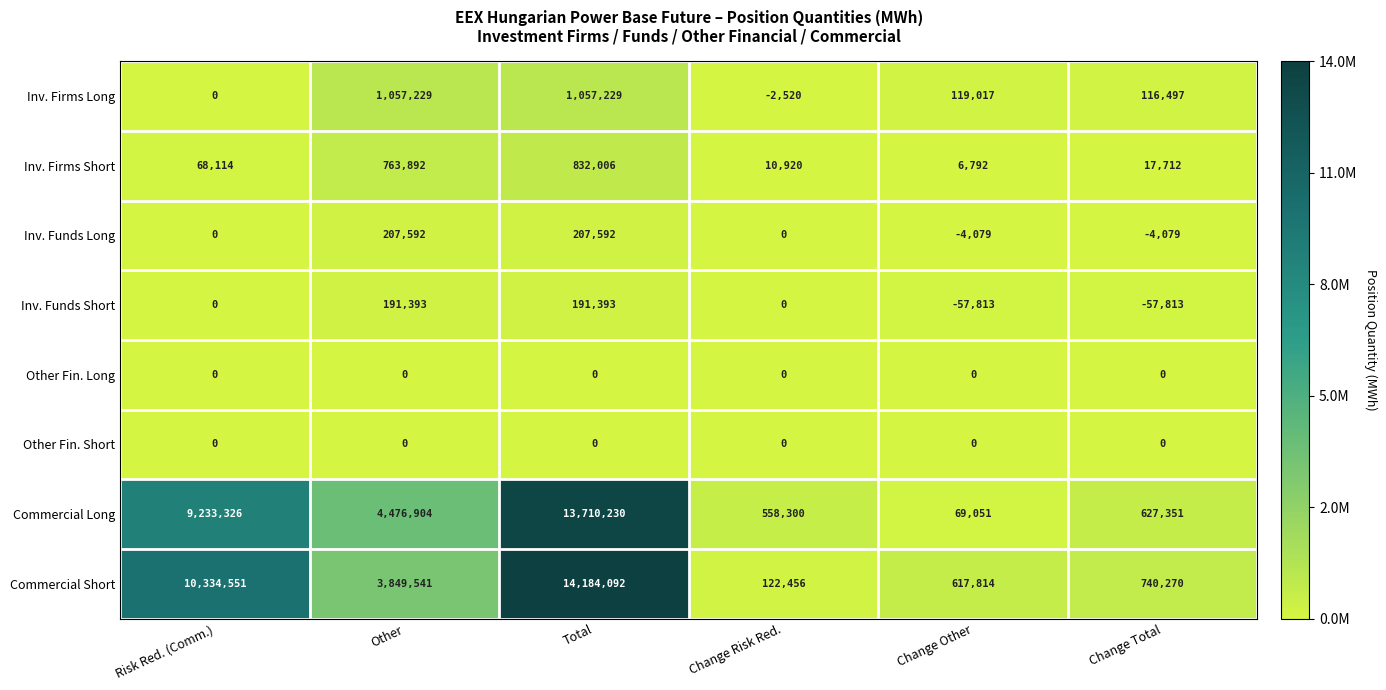

What is the difference between the highest and lowest values at Change Total?

798083